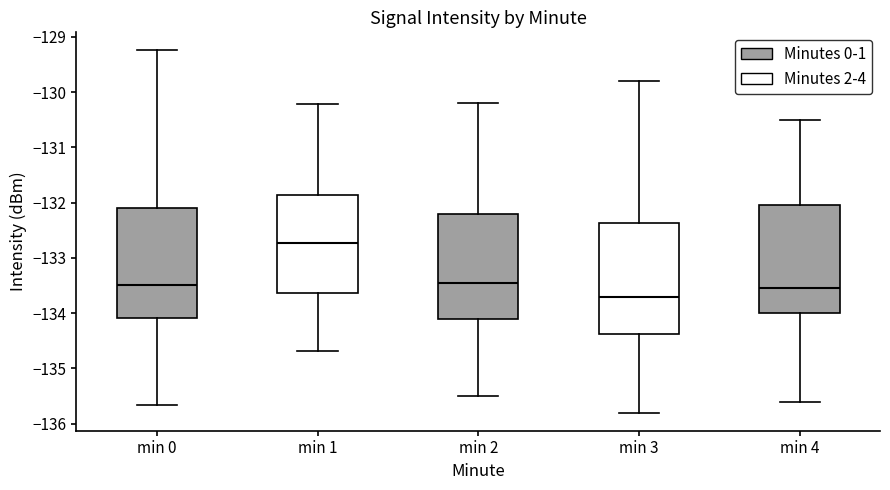

Reading left to right, read every box against the y-axis: the position of its median line, the range the box covers, and the ends of its whiskers. The values are not printed on the chart, so give them approximately, as read against the axis.

min 0: median -133.5, box -134.1 to -132.1, whiskers -135.7 to -129.2
min 1: median -132.7, box -133.6 to -131.9, whiskers -134.7 to -130.2
min 2: median -133.4, box -134.1 to -132.2, whiskers -135.5 to -130.2
min 3: median -133.7, box -134.4 to -132.4, whiskers -135.8 to -129.8
min 4: median -133.5, box -134.0 to -132.0, whiskers -135.6 to -130.5